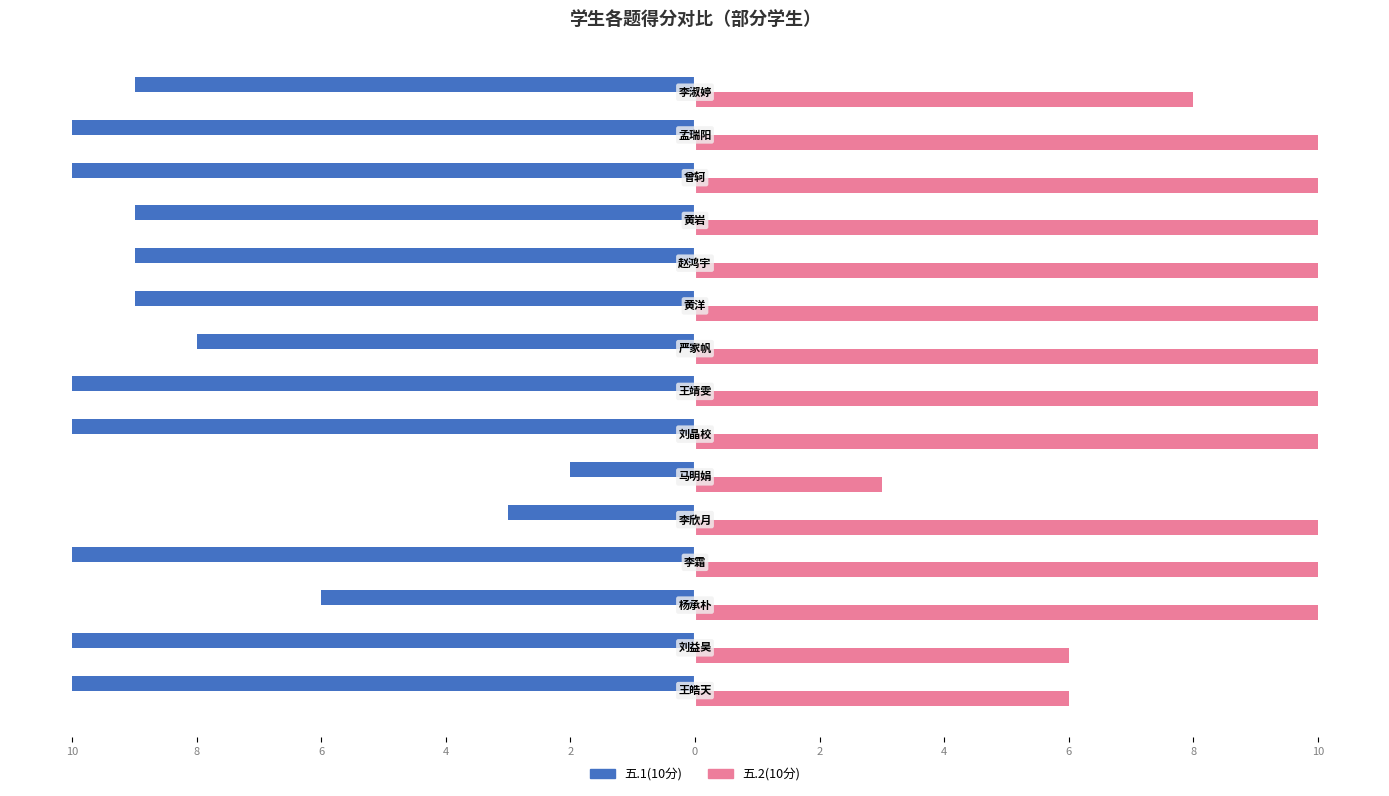

What are all the series names shown in the legend?

五.1(10分), 五.2(10分)